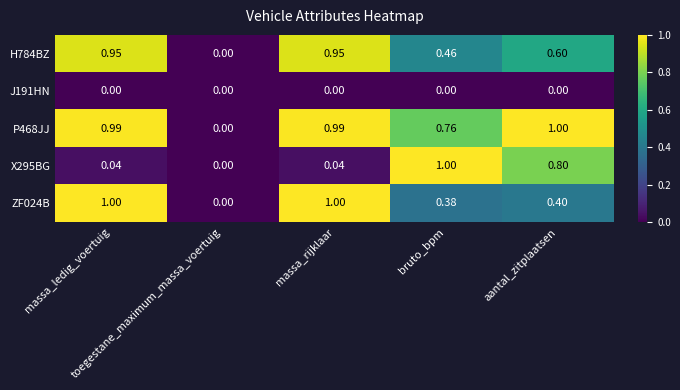

How many data points in X295BG are above 0?

4